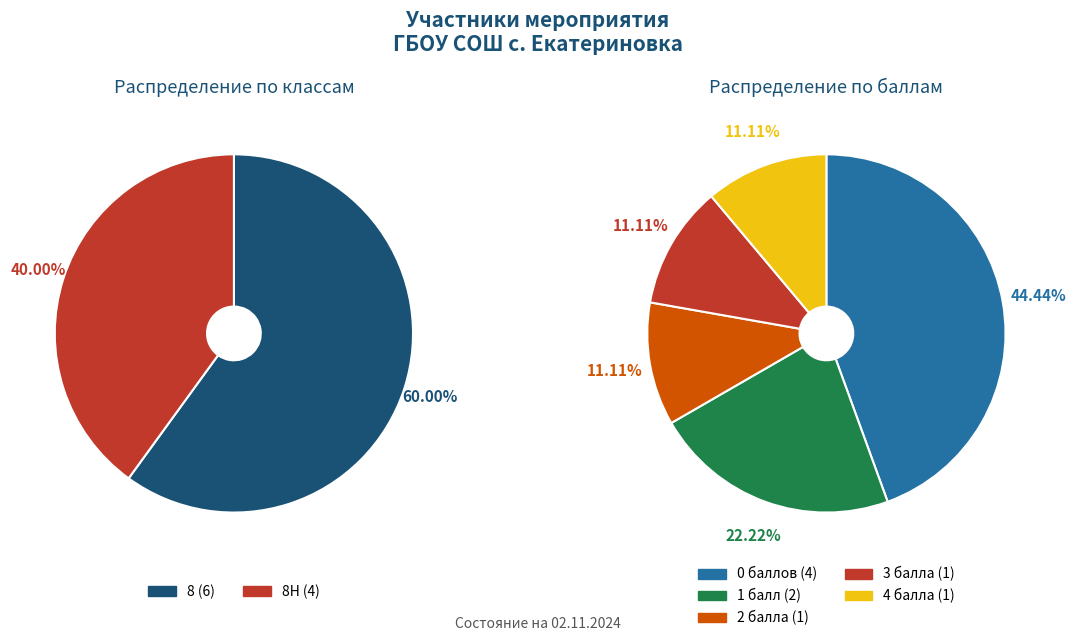

To the nearest percent, what is the difference between the largest and smallest slice percentages?

20%